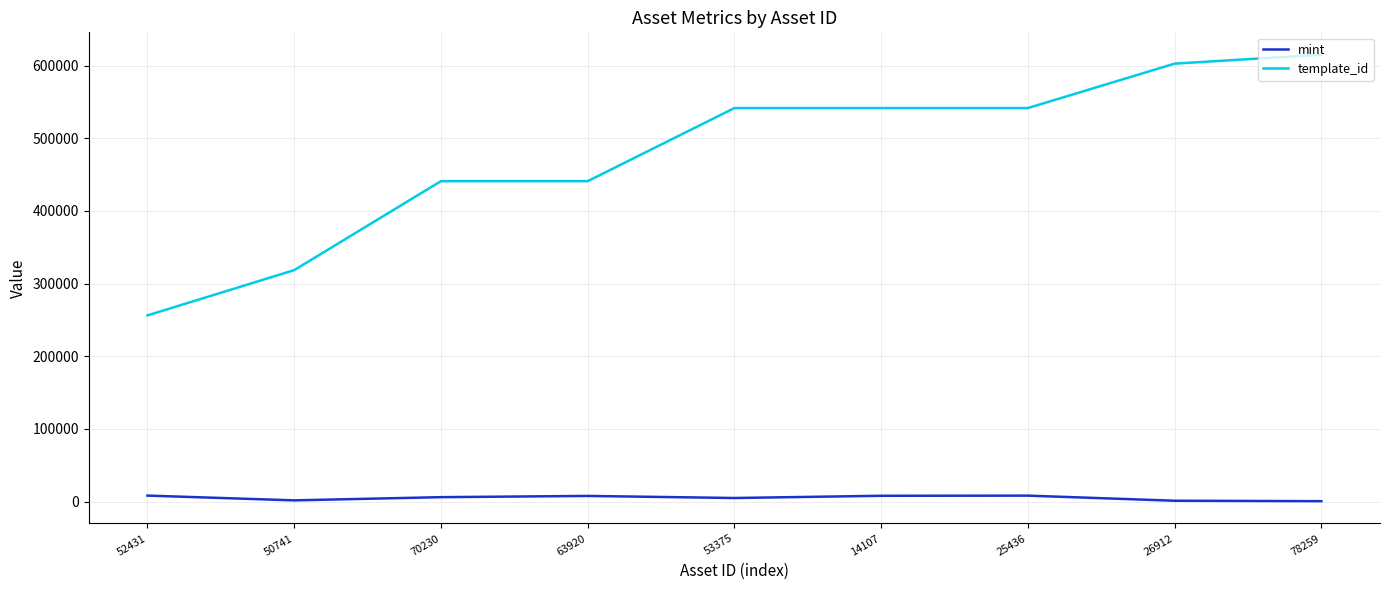

What position from the left is 50741?

2